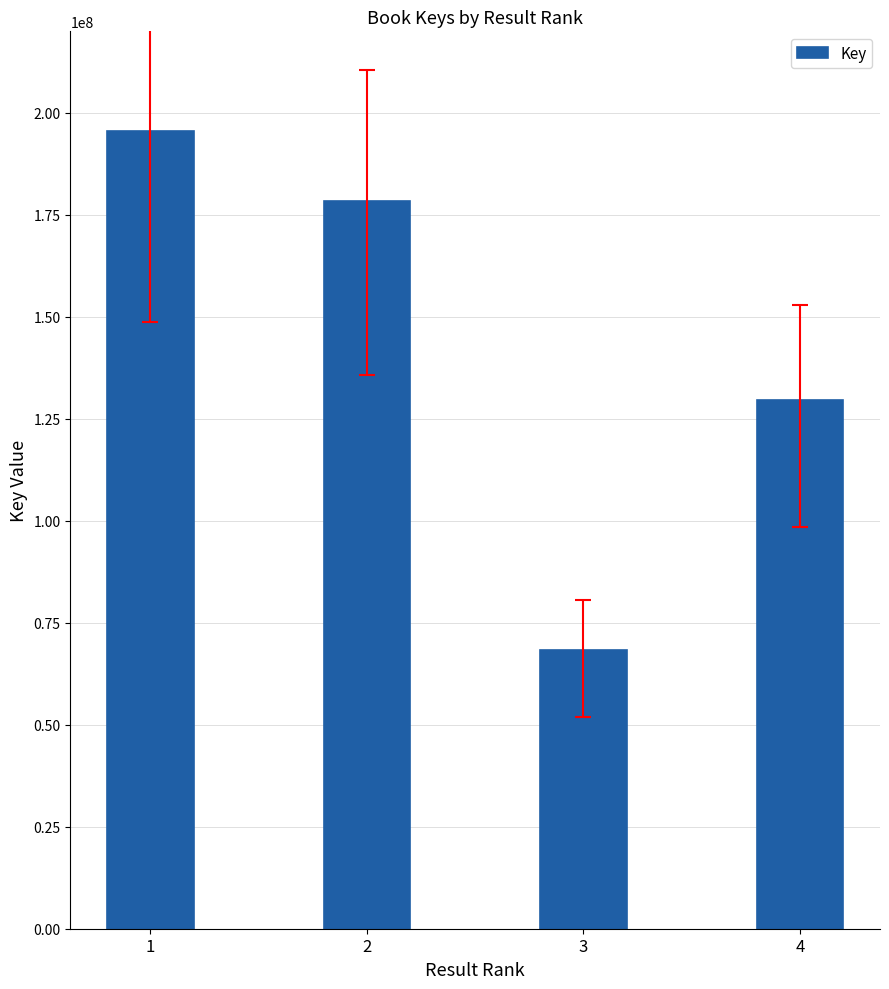

Where is the data nearest to the value 131921957?

4